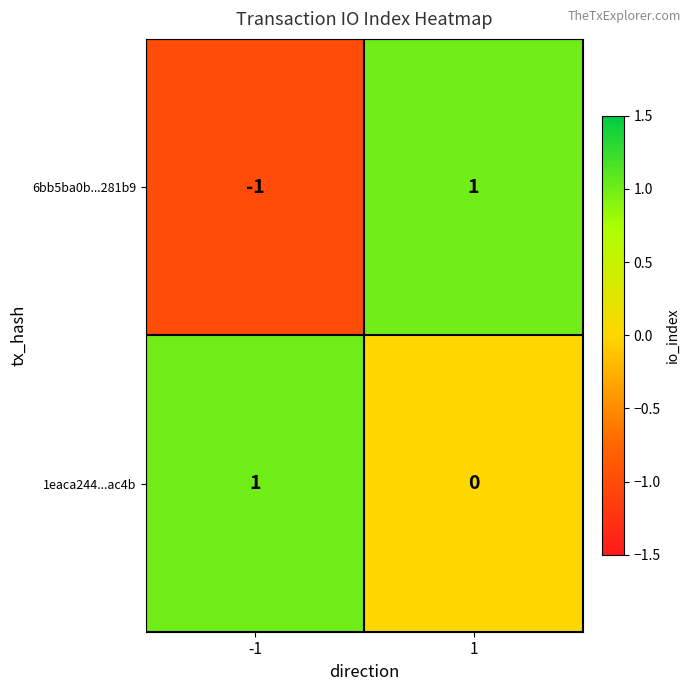

Is it true that 1eaca244...ac4b equals 0 at -1?

False